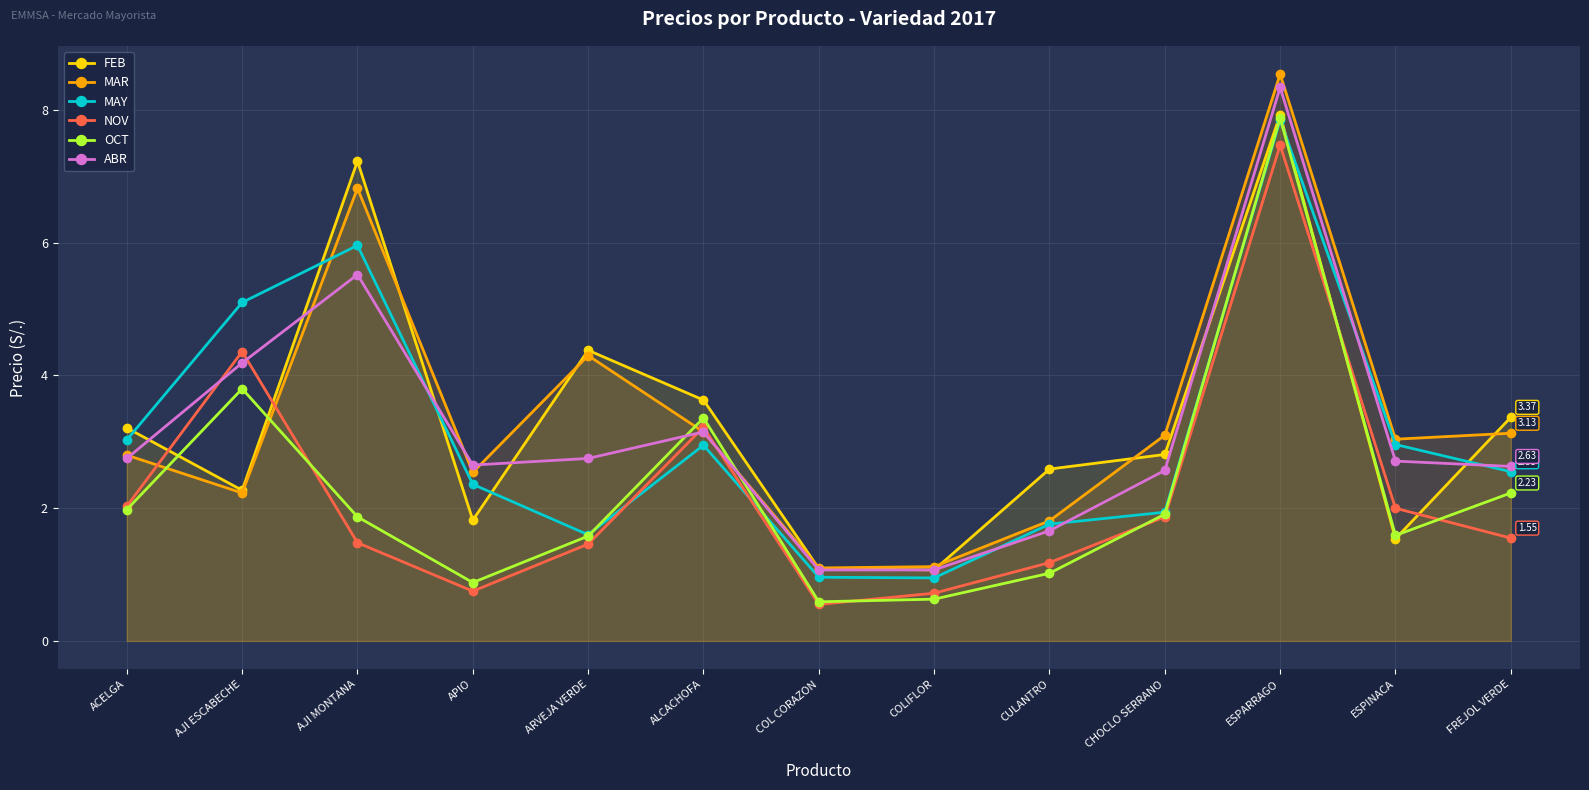

True or false: MAY has a value of 5.1 at AJI ESCABECHE.

True